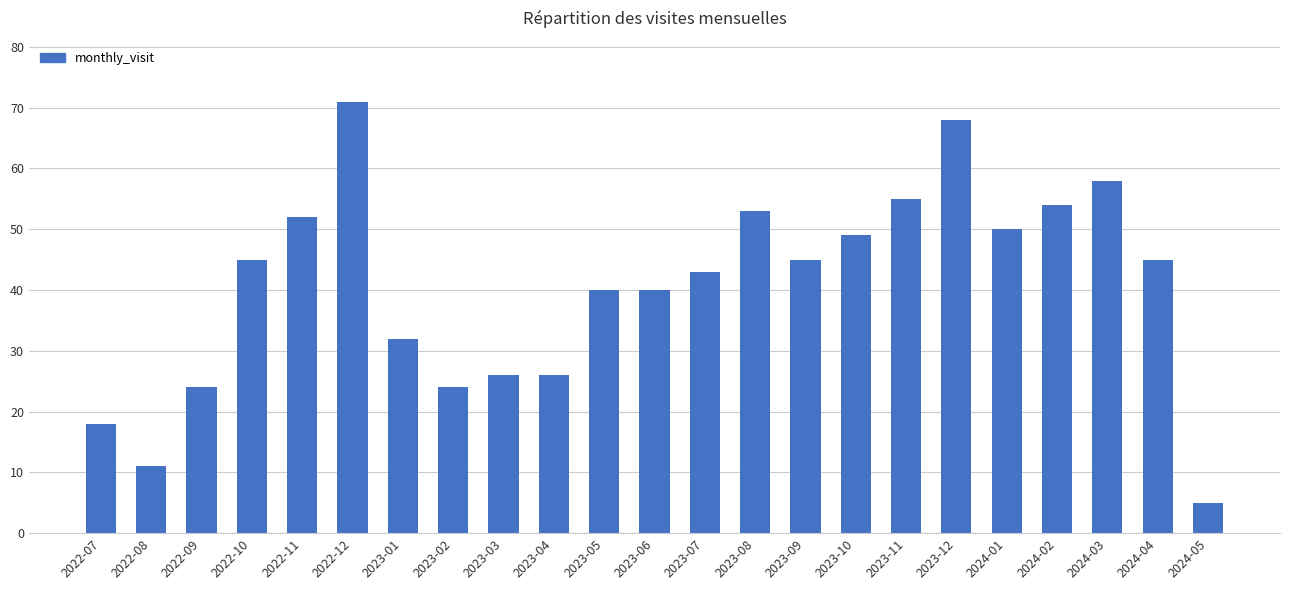

What is the difference between the values at 2023-12 and 2024-03?

10